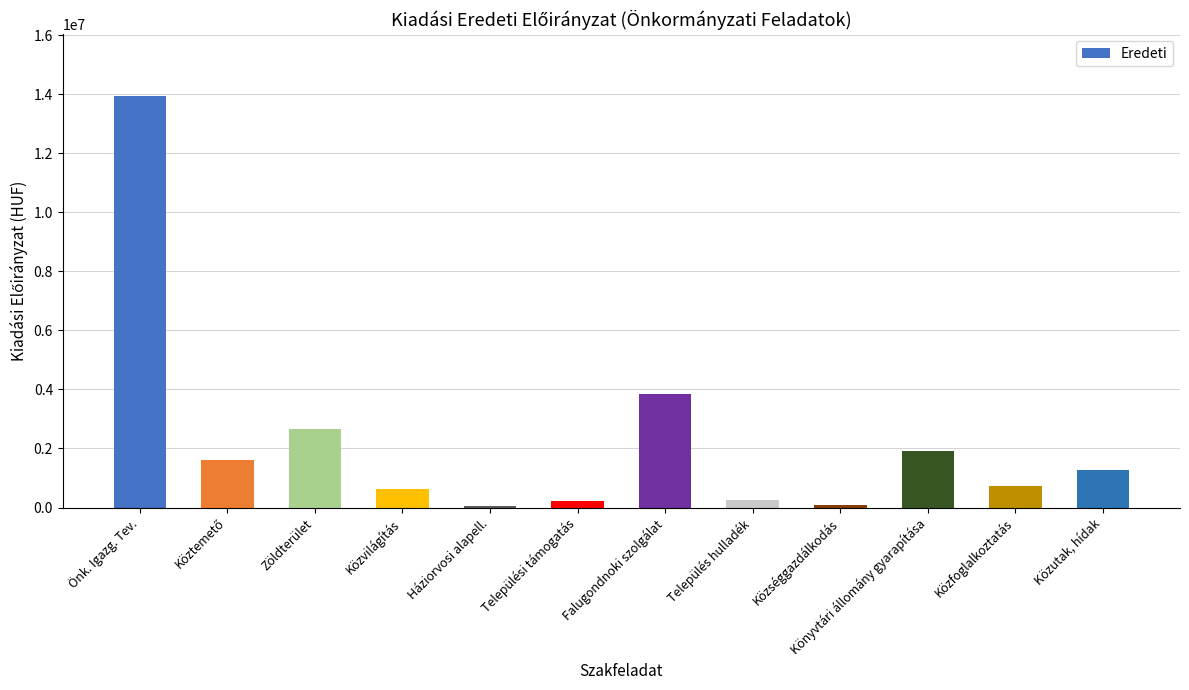

What is the ratio of the value at Háziorvosi alapell. to the value at Közvilágítás?

0.1